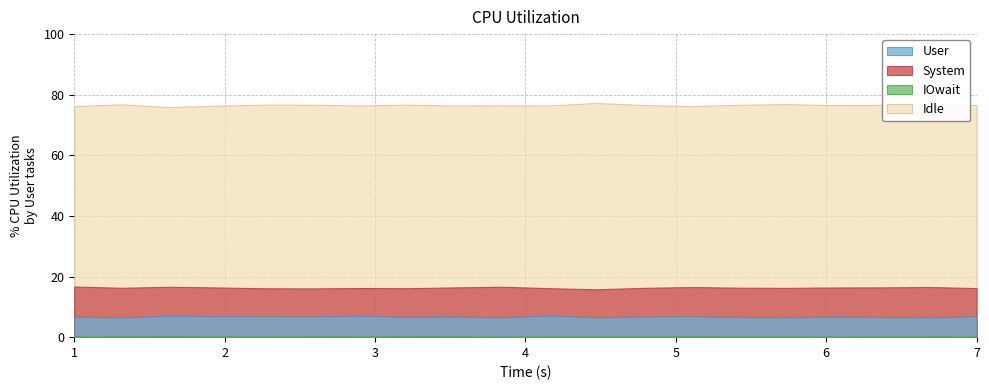

True or false: col_5 and col_4 intersect in this chart.

False